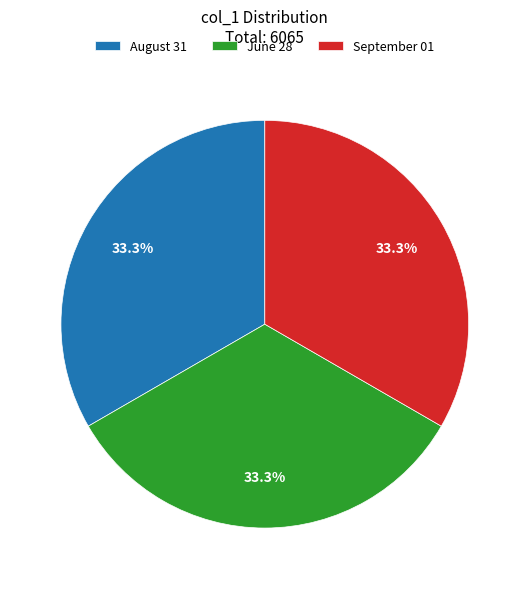

What is the total percentage of September 01 and June 28?

66.7%